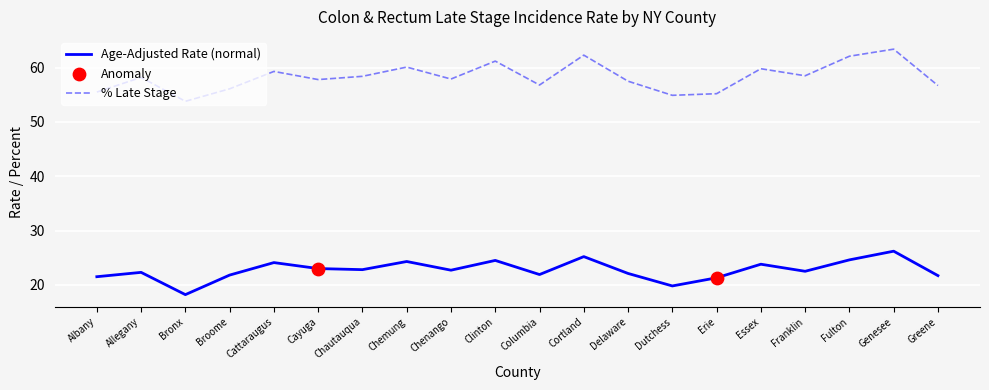

What is the spread (max minus min) of values at Cortland?

37.1